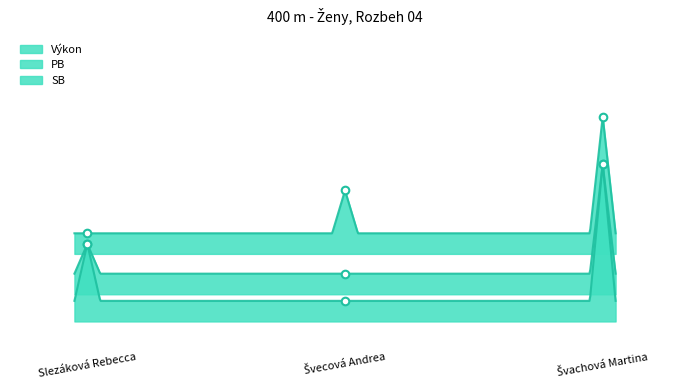

At which category is the sum across all series the highest?

Švachová Martina